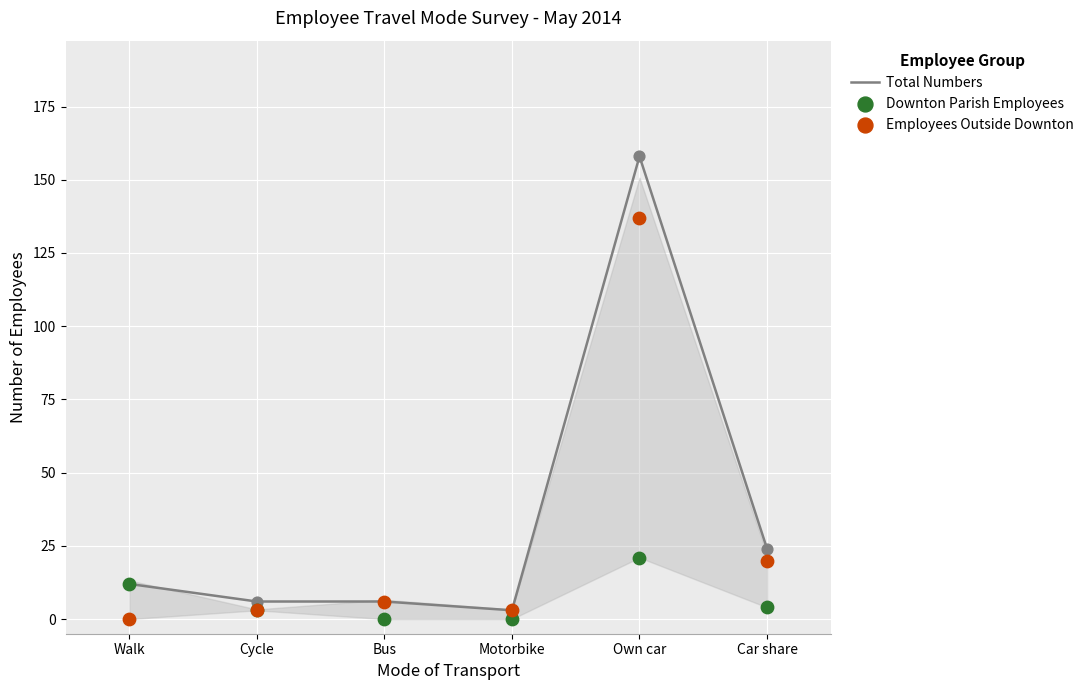

What is the total value across all series at Bus?

12